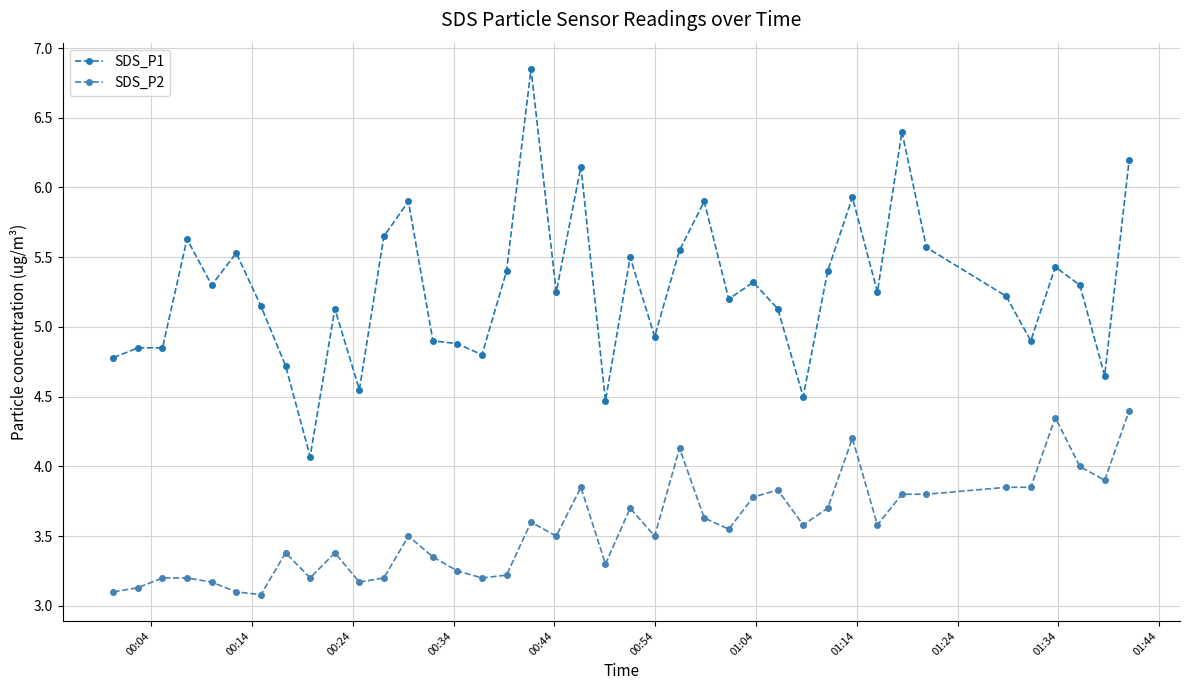

What is the highest value of the SDS_P2 series?

4.4